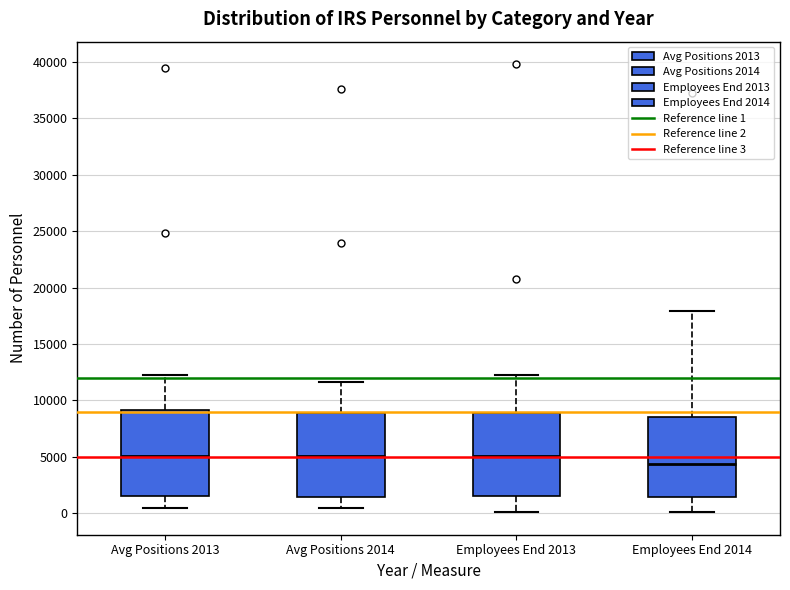

Reading left to right, transcribe this box plot: for each box, give where its median line is, the range the box spans, and where its two whiskers end, as read against the y-axis. The values are not printed on the chart, so give them approximately, as read against the axis.

Avg Positions 2013: median 5000, box 1500 to 9000, whiskers 500 to 12500
Avg Positions 2014: median 5000, box 1500 to 9000, whiskers 500 to 11500
Employees End 2013: median 5000, box 1500 to 9000, whiskers 0 to 12000
Employees End 2014: median 4500, box 1500 to 8500, whiskers 0 to 18000